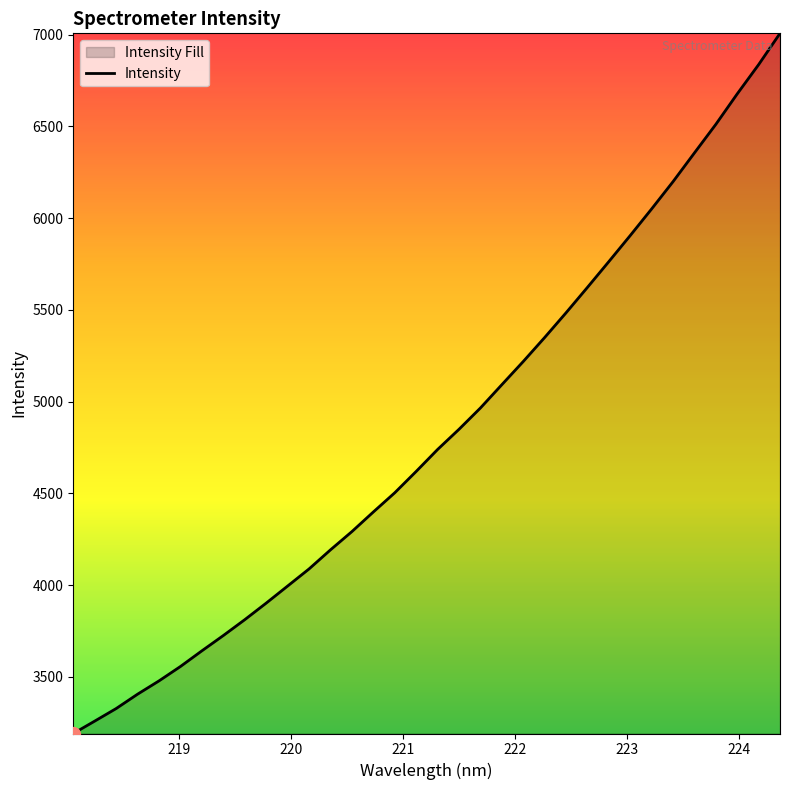

What is the difference between the maximum and minimum values?

3815.5